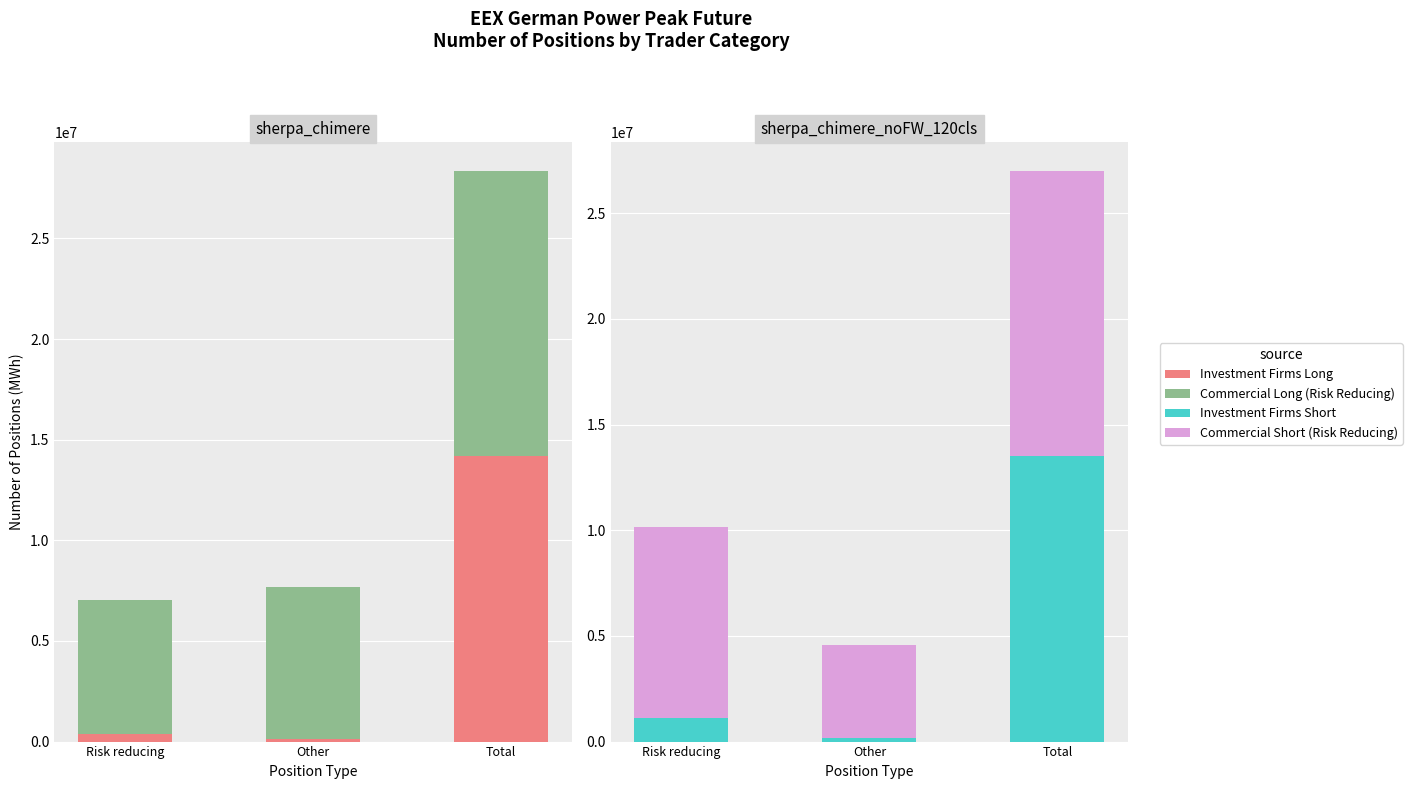

The value of Commercial Short (Risk Reducing) at Risk reducing is 9065352. True or false?

True